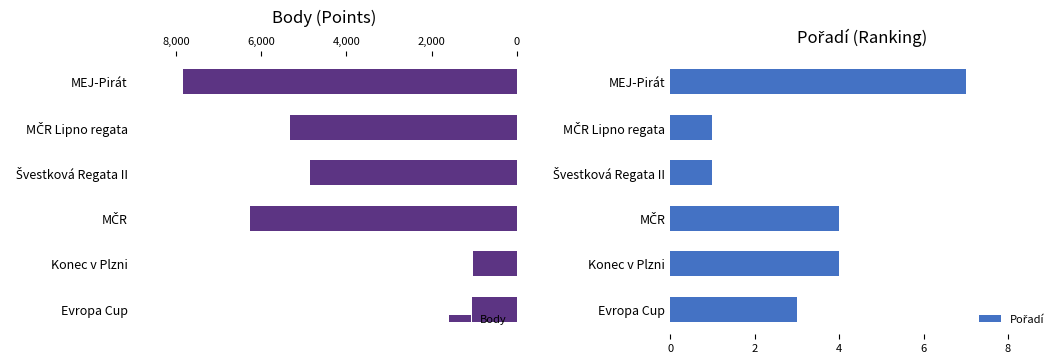

Is it true that Body equals 7841 at MEJ-Pirát?

True